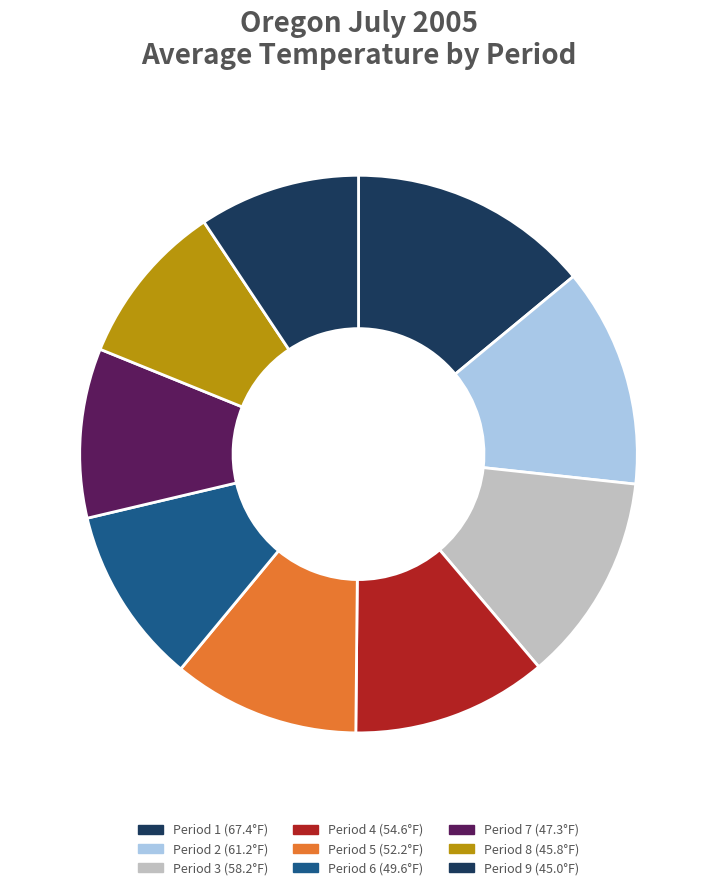

Is Period 5 the majority of the pie?

No